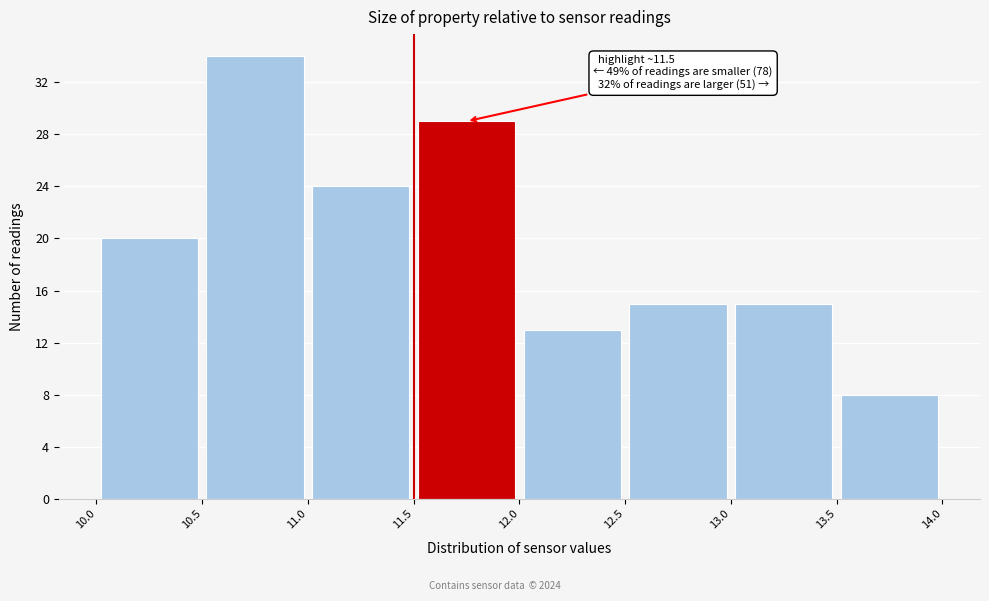

Over which range of the x-axis is the bar tallest?

10.5 to 11.0